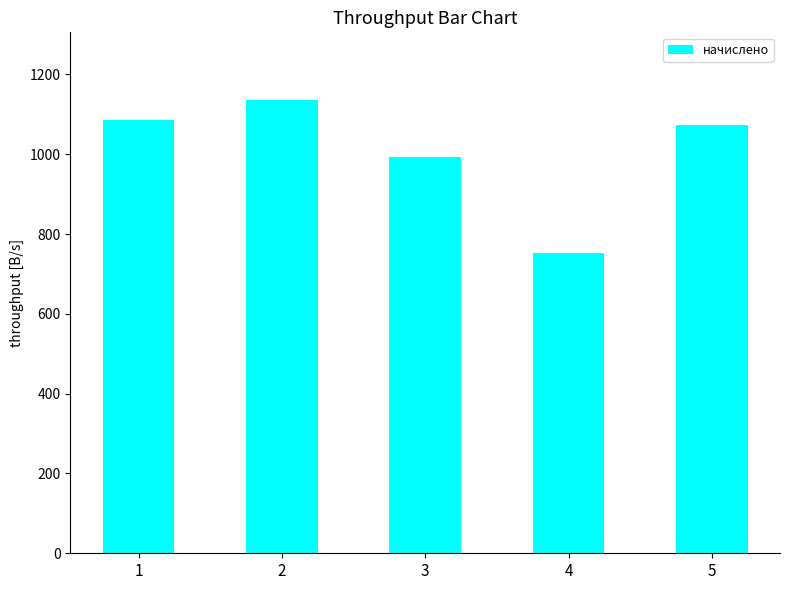

Approximately how many times larger is the value at 3 compared to 1?

0.9